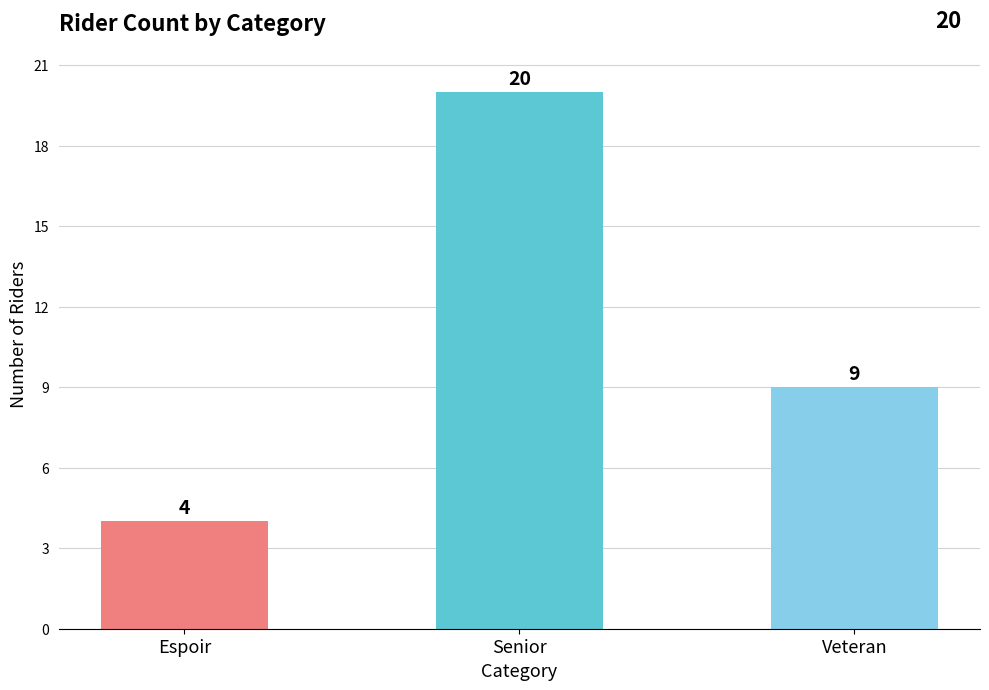

Which category has the highest value across all series?

Senior